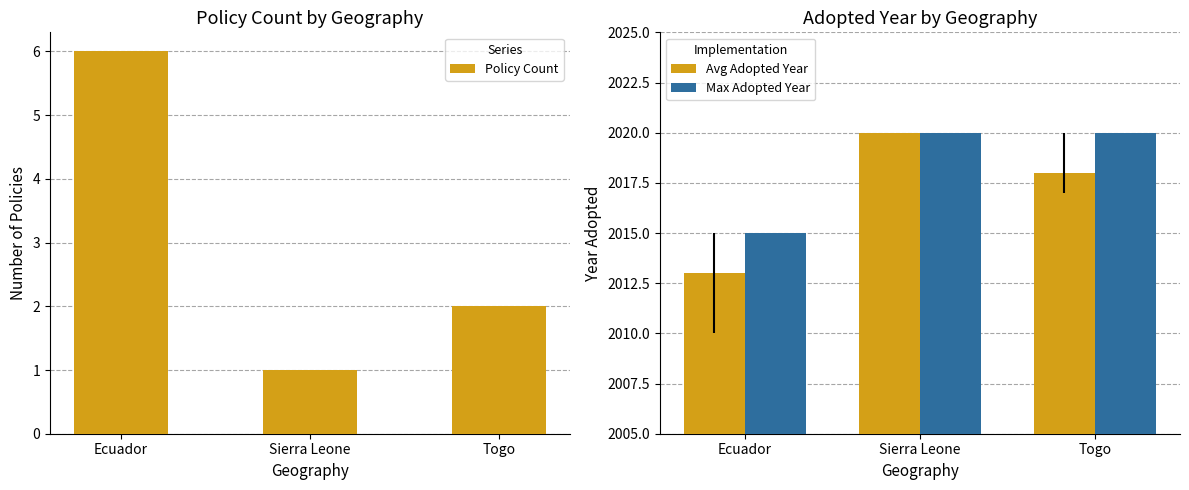

What is the spread (max minus min) of values at Togo?

2018